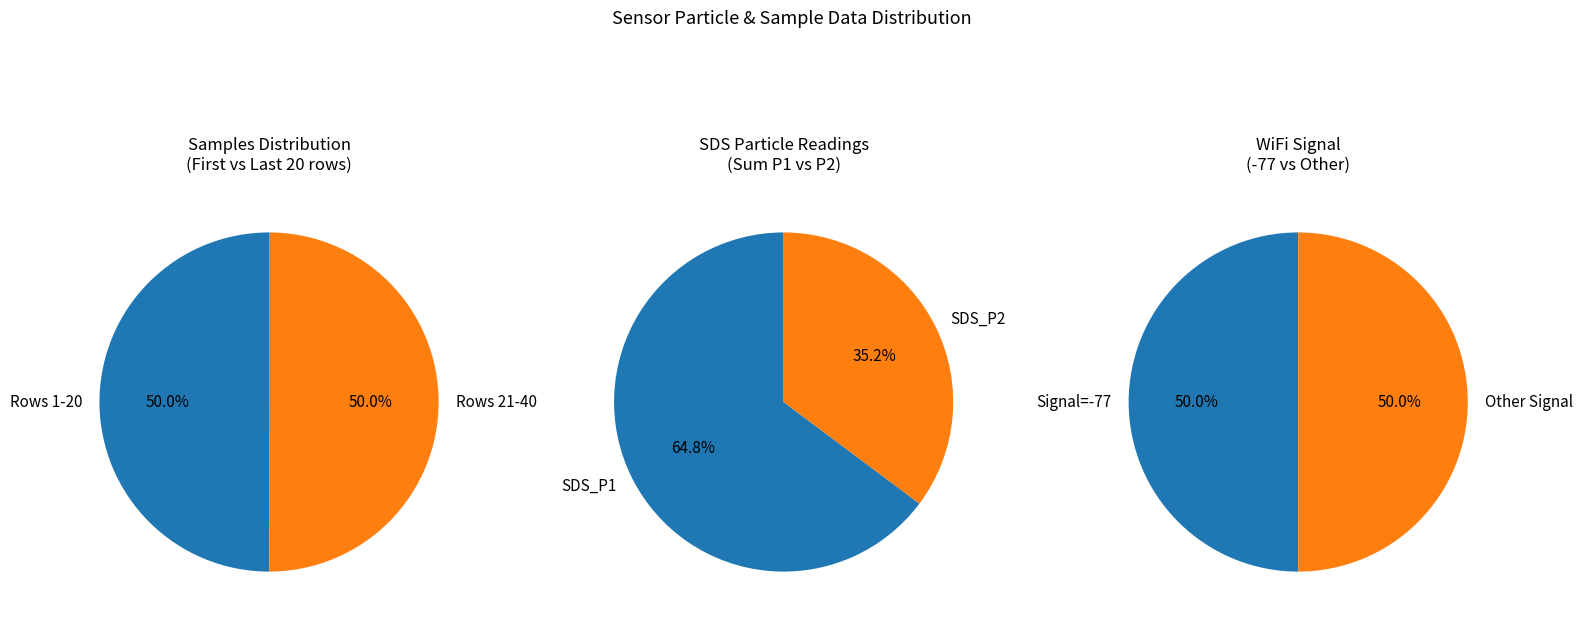

The 29 slice represents 1% of the pie. True or false?

False